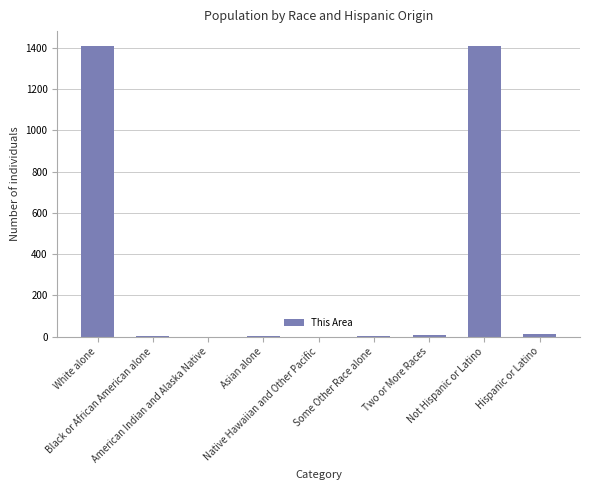

What is the maximum value shown in the chart?

1411